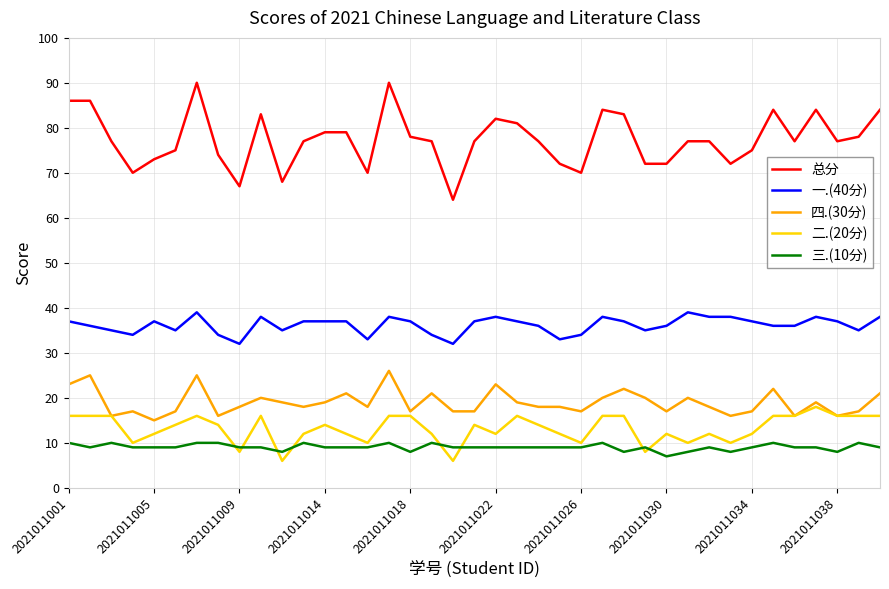

Which series has the largest range (max minus min)?

总分